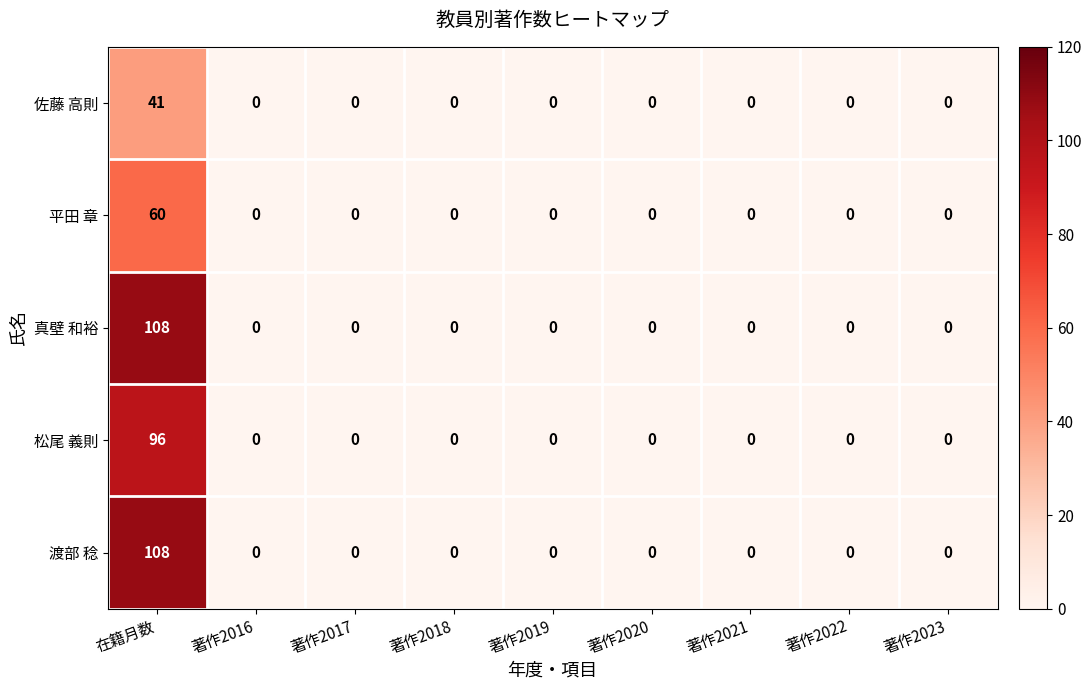

What is the average value of the 渡部 稔 series?

12